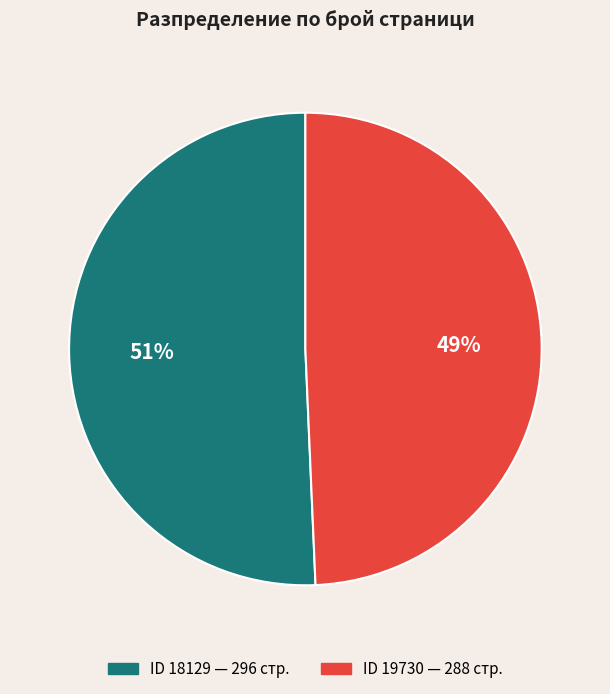

How many slices are in this pie chart?

2